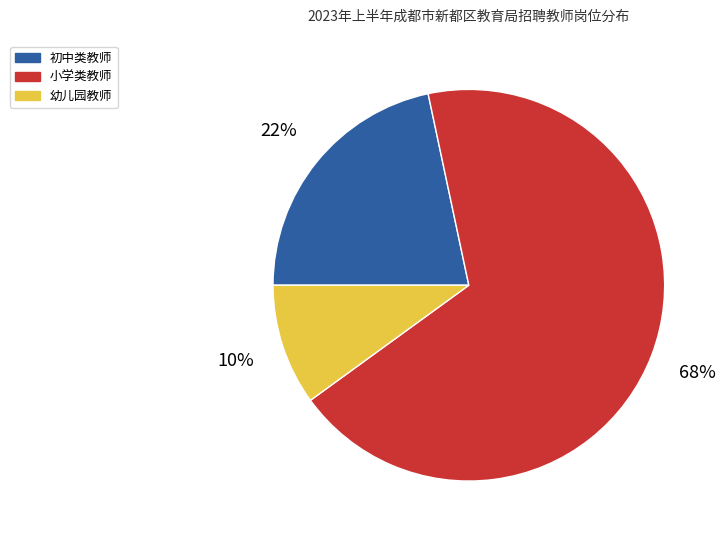

True or false: 初中类教师 accounts for 22% of the total.

True